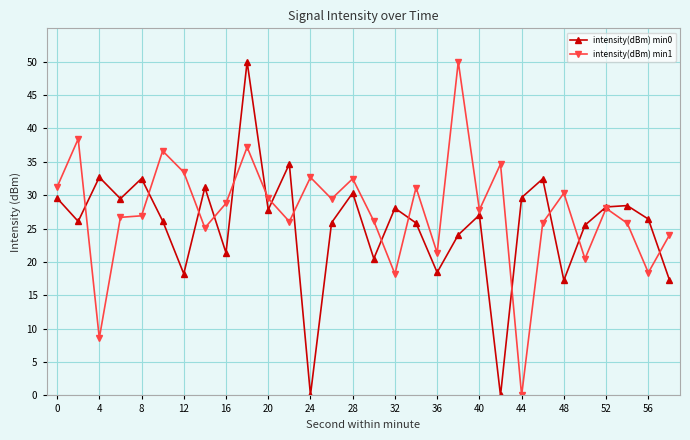

How many lines are shown in the chart?

2